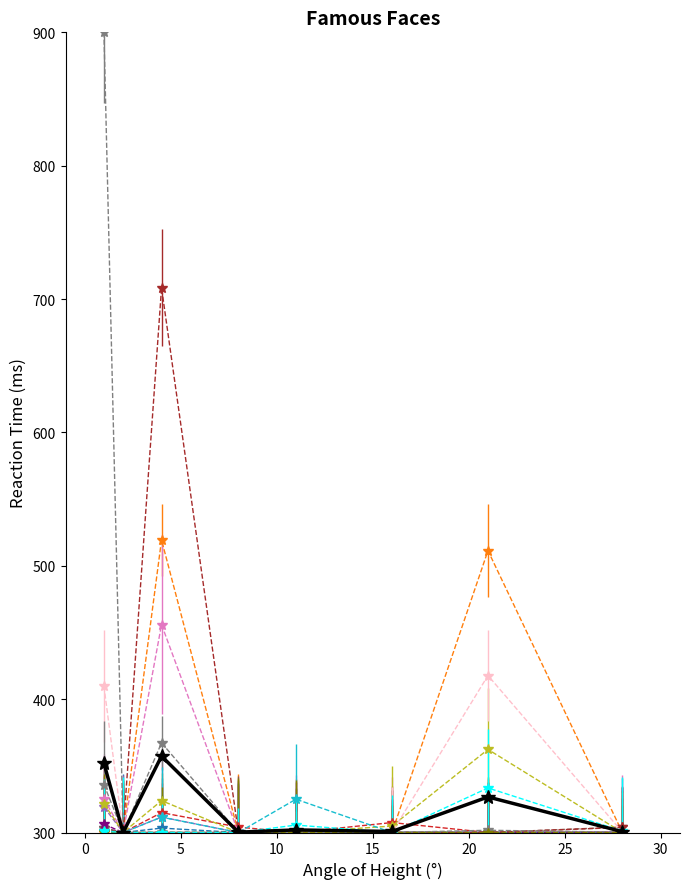

What is the maximum value shown in the chart?

900.0